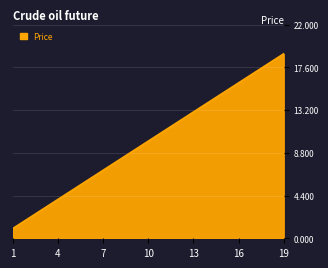

Reading right to left, list all the values displayed in this chart.

19	18	17	16	15	14	13	12	11	10	9	8	7	6	5	4	3	2	1